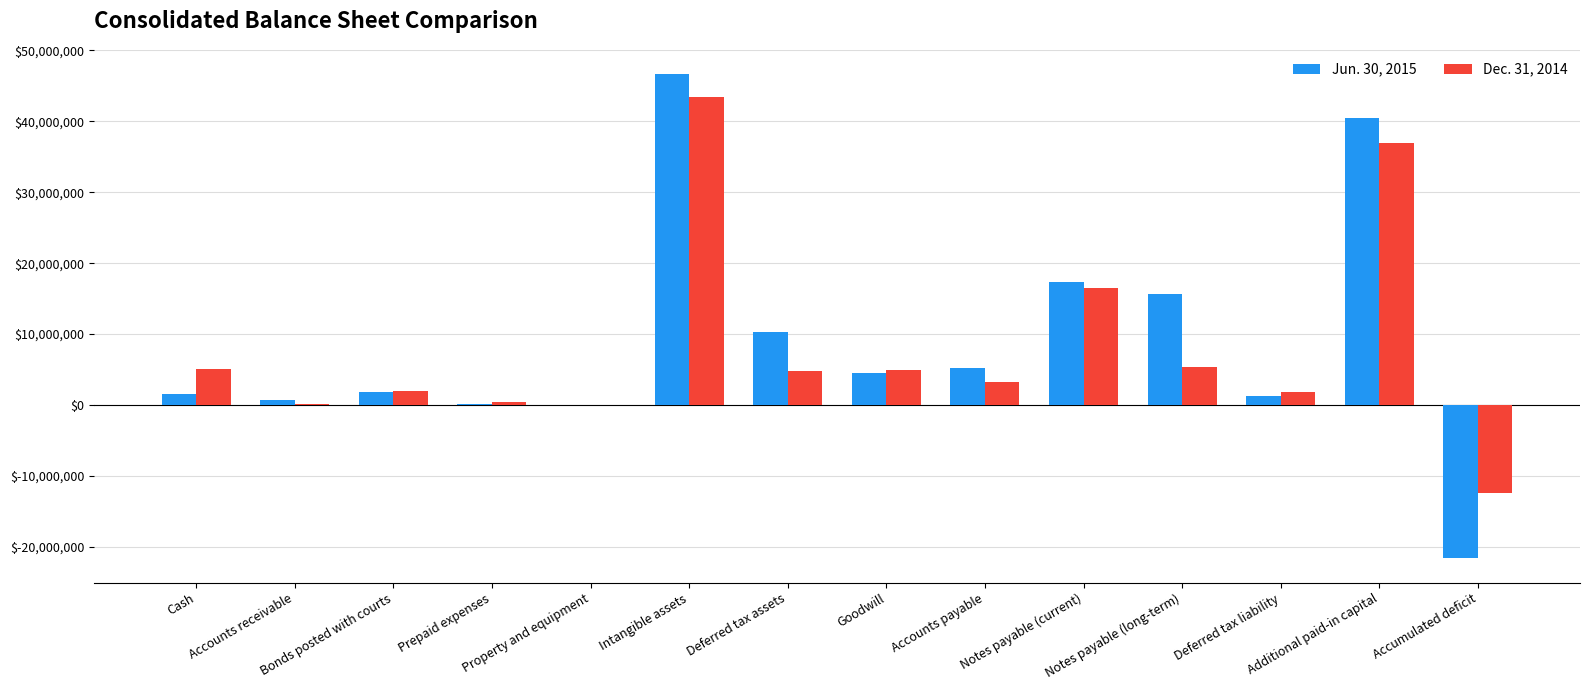

Between Accounts payable and Cash, which is larger?

Accounts payable